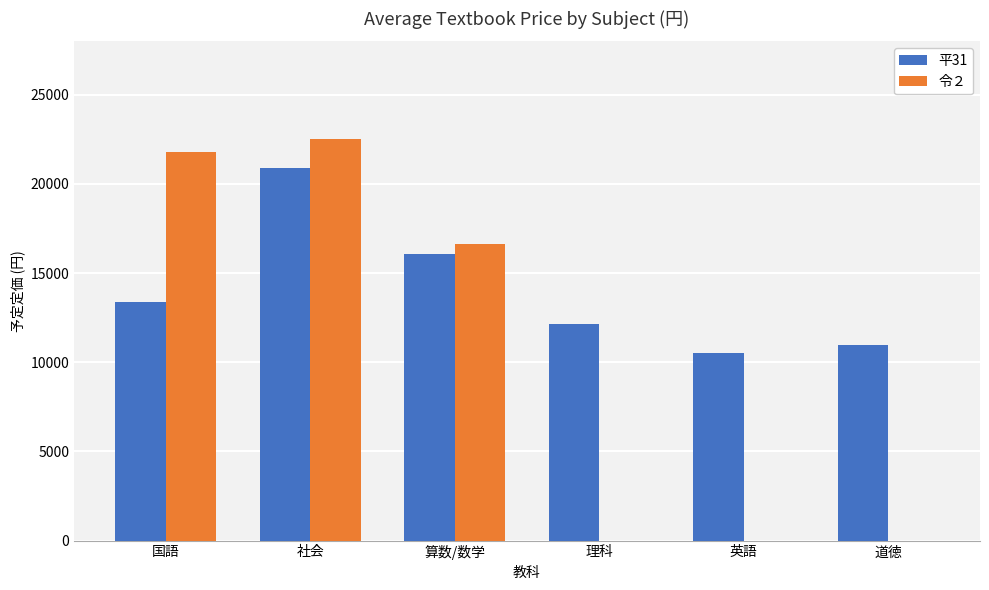

How many bars are there in each group?

2